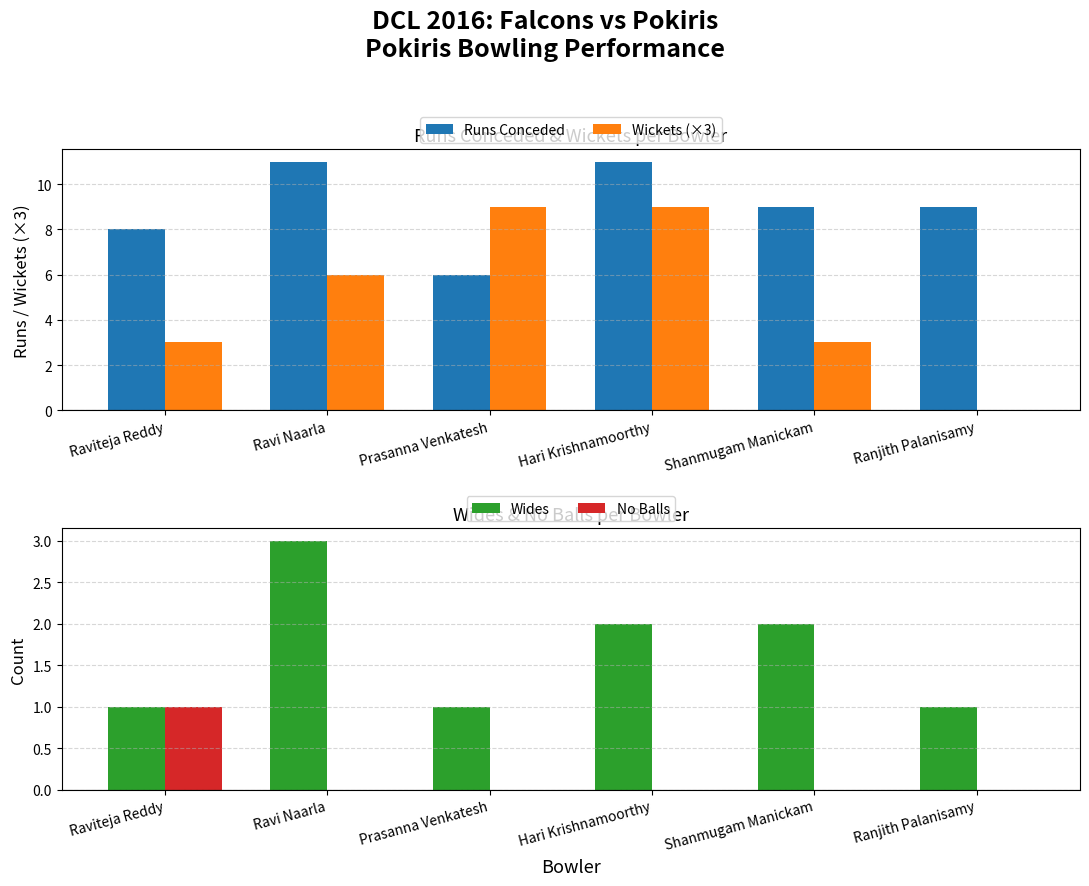

What is the highest value of the Wickets (×3) series?

9